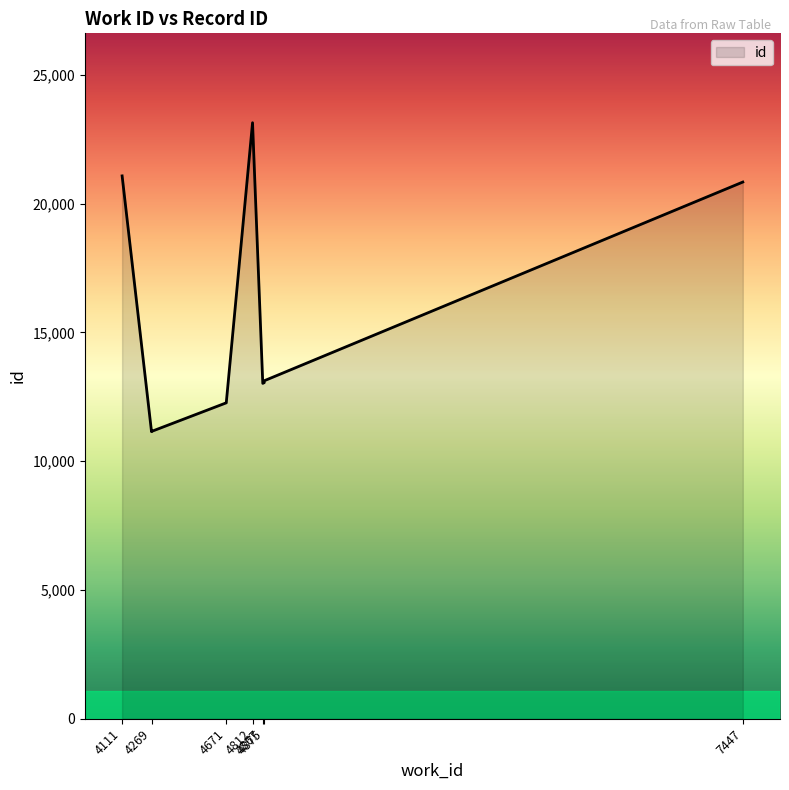

The value at 4269 is 3871. True or false?

False